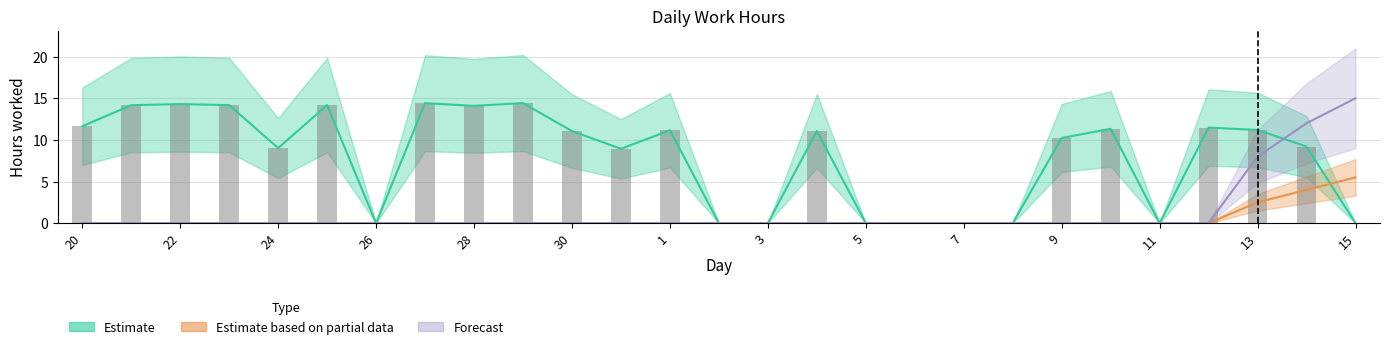

Is the value of Forecast at 19 greater than the value of Estimate at 22?

No